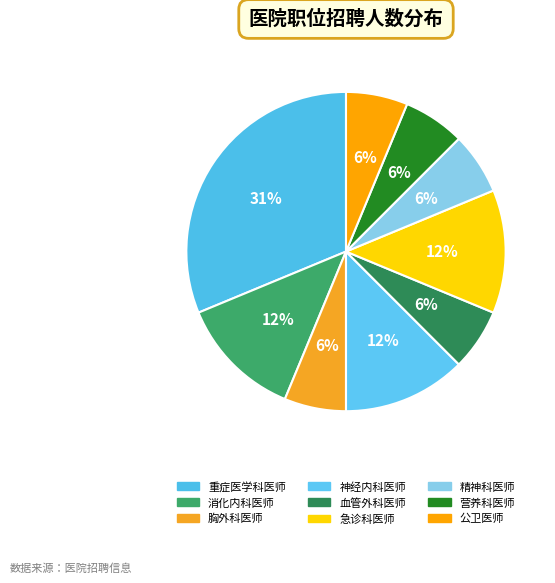

True or false: 营养科医师 accounts for 6% of the total.

True